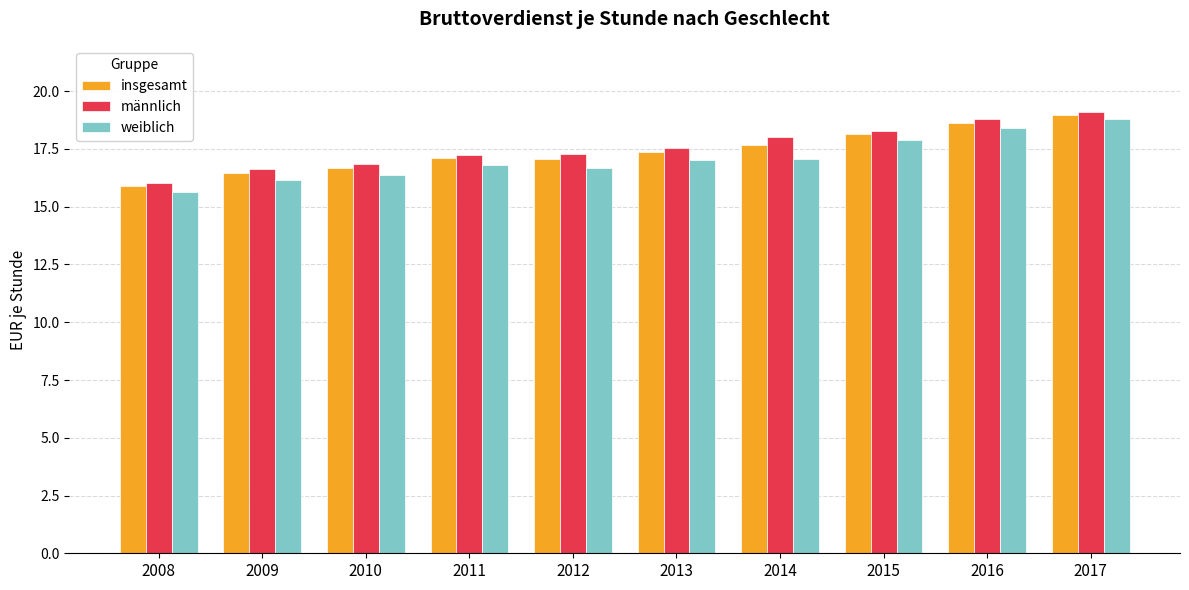

What is the difference between the maximum and minimum values in the männlich series?

3.1